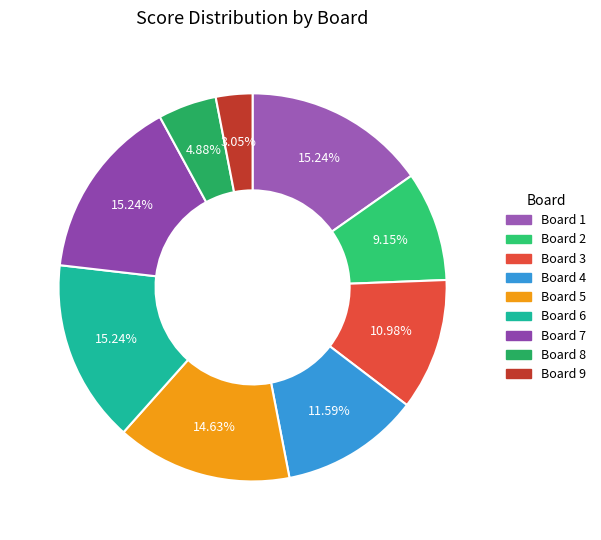

What is the change in value from Board 2 to Board 6?

+10